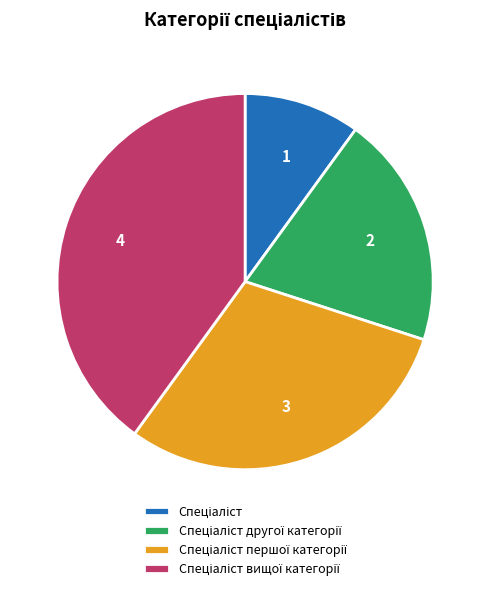

How many segments does this pie chart have?

4